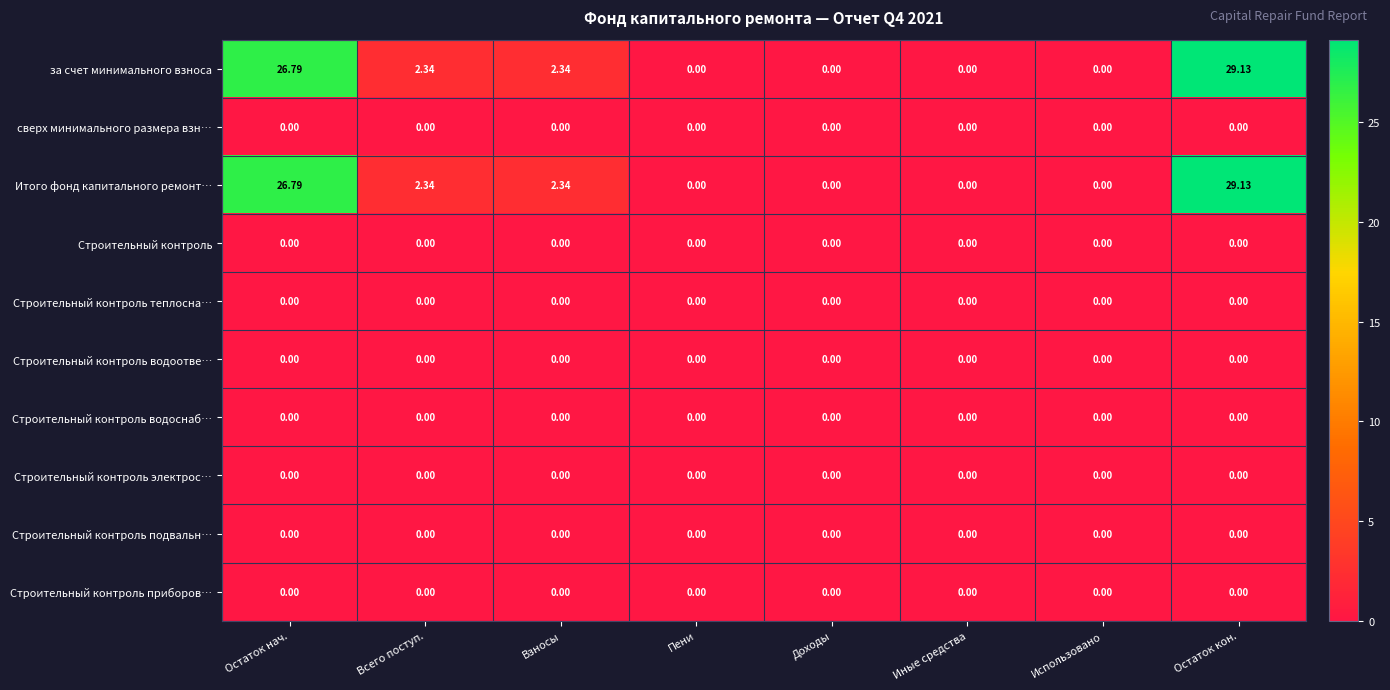

At which category is the sum across all series the highest?

Остаток кон.